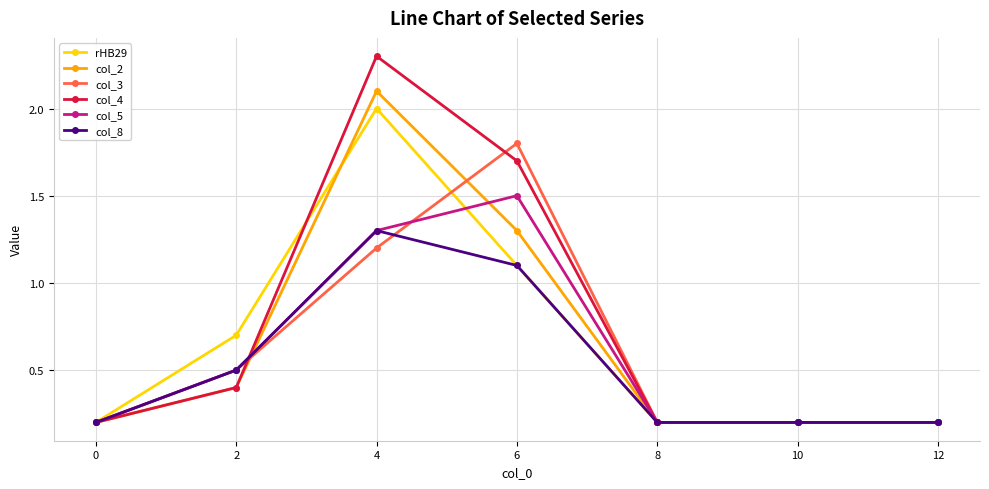

What is the value of the col_3 point at the 7th from the left?

0.2